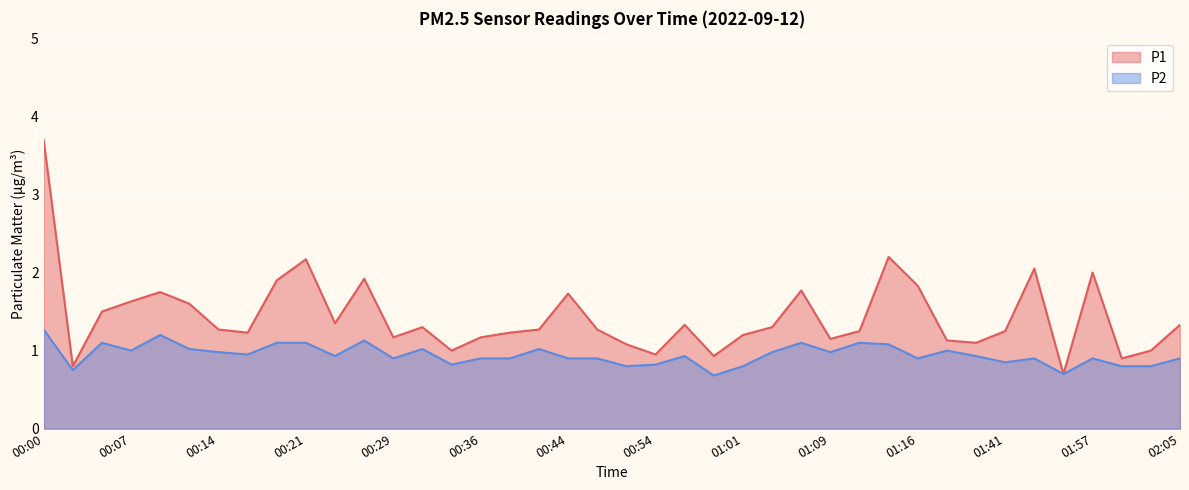

True or false: P2 and P1 intersect in this chart.

False